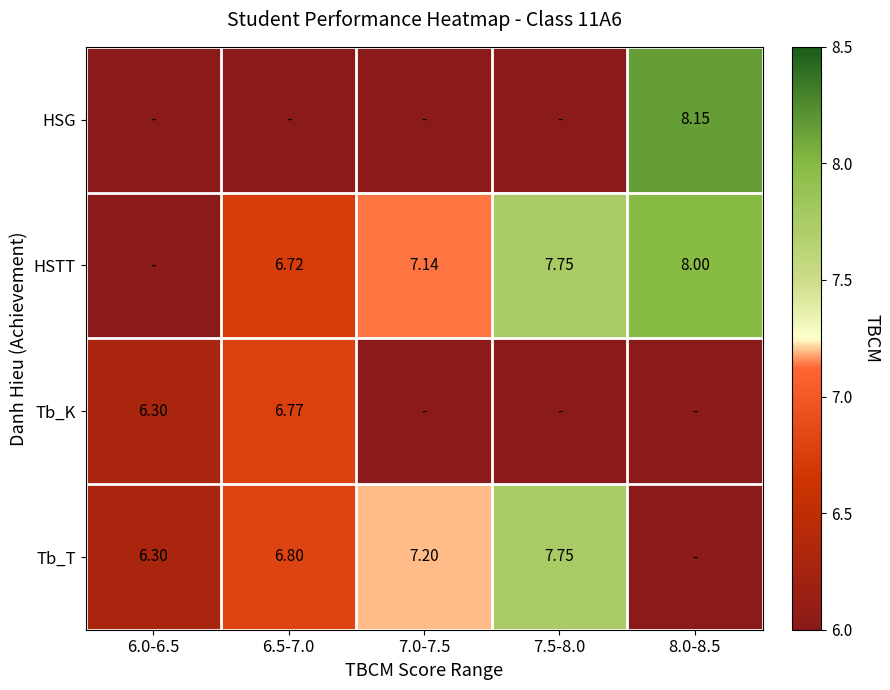

Is the value of Tb_T at 6.0-6.5 greater than the value of HSG at 8.0-8.5?

No